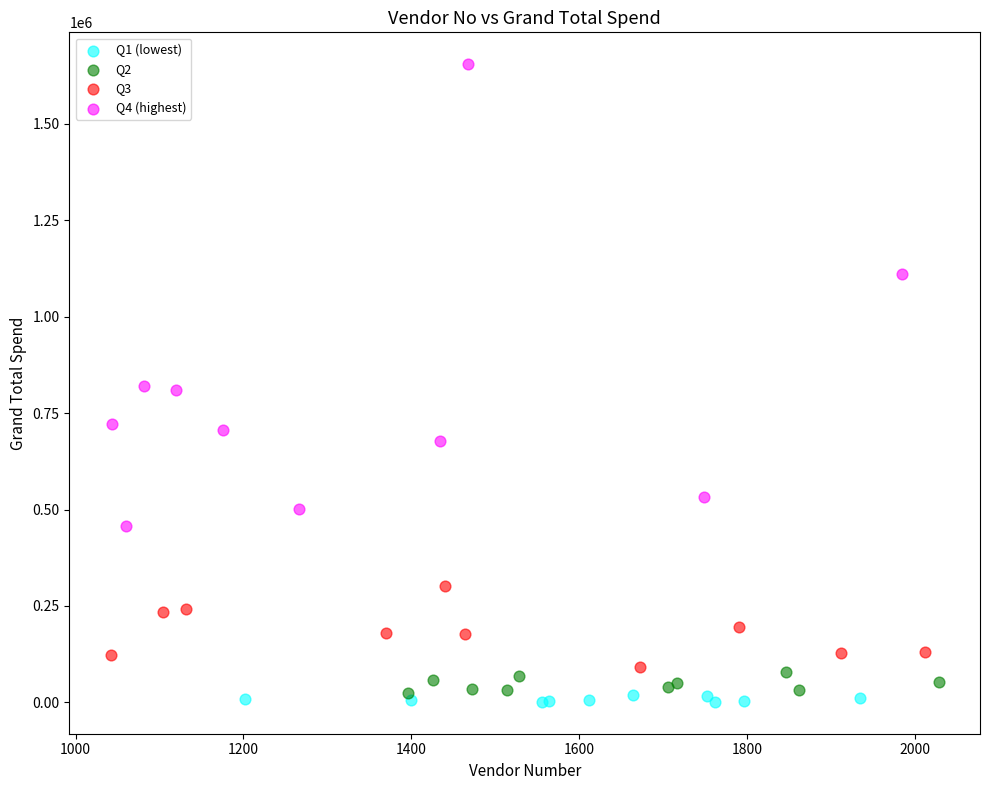

Which series reaches the maximum Y coordinate?

Q4 (highest)